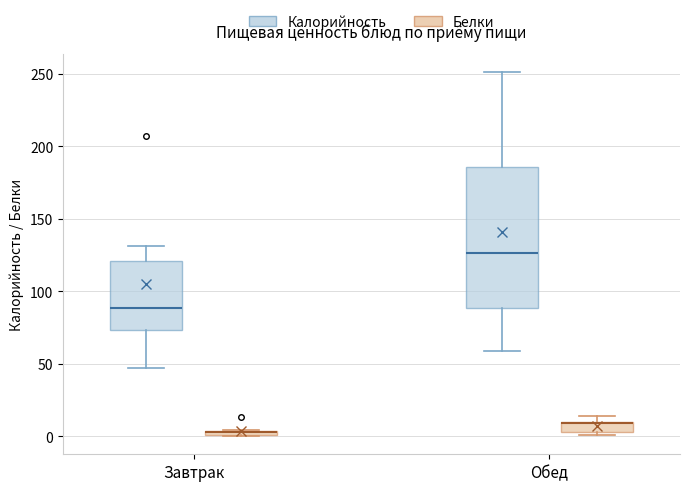

Which box is the tallest, from its lower edge to its upper edge?

Обед (Калорийность)